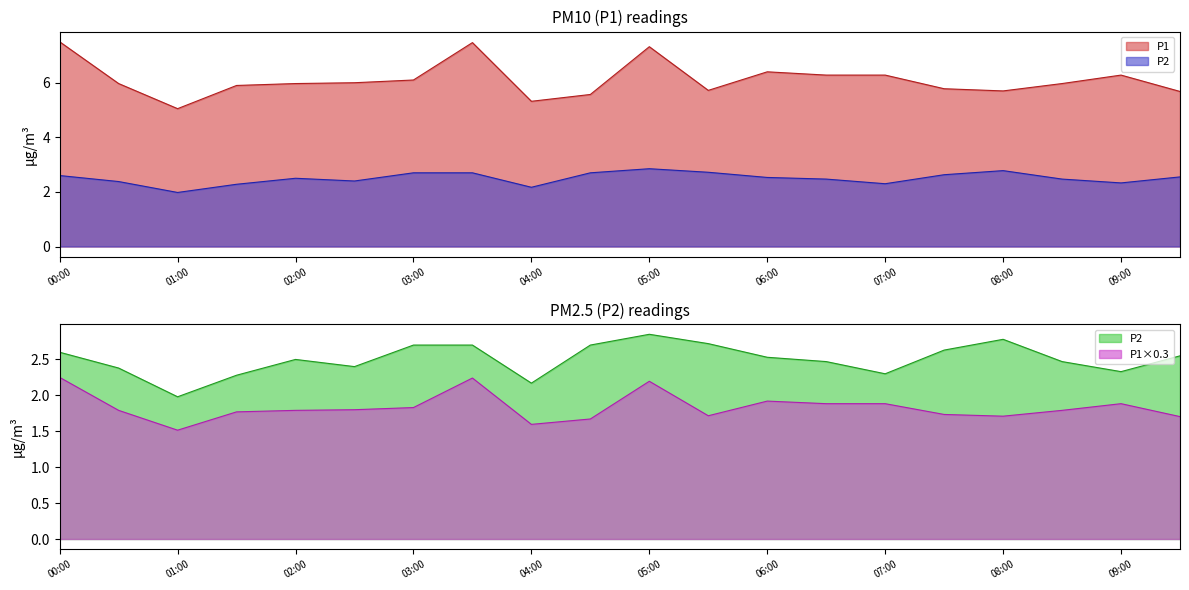

True or false: P2 has more than 2 points higher than both neighbors.

True